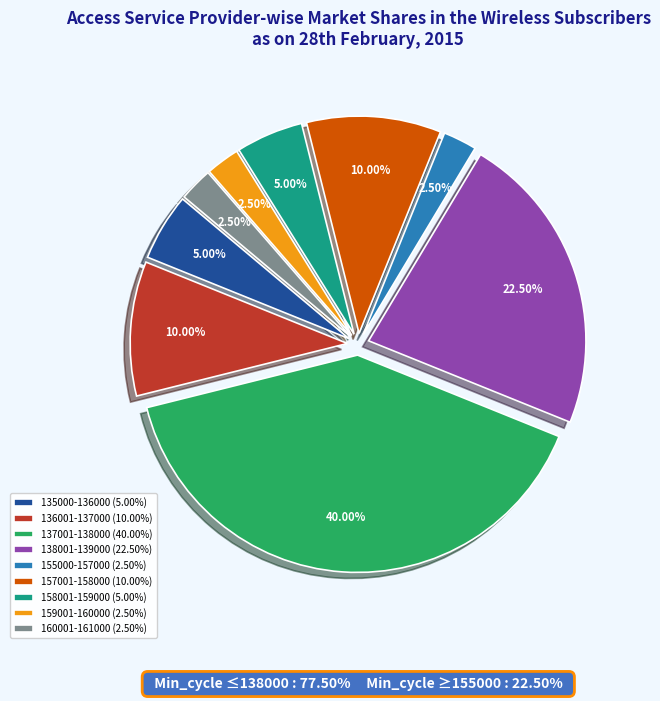

Combined, do 136001-137000 (10.00%) and 155000-157000 (2.50%) account for over 50%?

No